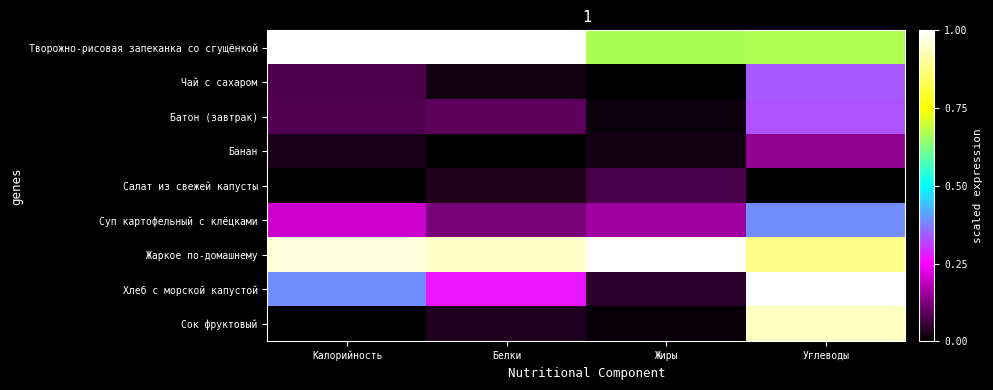

Reading right to left, list all the values displayed in this chart.

Творожно-рисовая запеканка со сгущёнкой: Углеводы=0.7	Жиры=0.7	Белки=1.0	Калорийность=1.0
Чай с сахаром: Углеводы=0.3	Жиры=0.0	Белки=0.0	Калорийность=0.1
Батон (завтрак): Углеводы=0.3	Жиры=0.0	Белки=0.1	Калорийность=0.1
Банан: Углеводы=0.1	Жиры=0.0	Белки=0.0	Калорийность=0.0
Салат из свежей капусты: Углеводы=0.0	Жиры=0.1	Белки=0.0	Калорийность=0.0
Суп картофельный с клёцками: Углеводы=0.4	Жиры=0.2	Белки=0.1	Калорийность=0.2
Жаркое по-домашнему: Углеводы=0.9	Жиры=1.0	Белки=0.9	Калорийность=1.0
Хлеб с морской капустой: Углеводы=1.0	Жиры=0.0	Белки=0.3	Калорийность=0.4
Сок фруктовый: Углеводы=0.9	Жиры=0.0	Белки=0.0	Калорийность=0.0